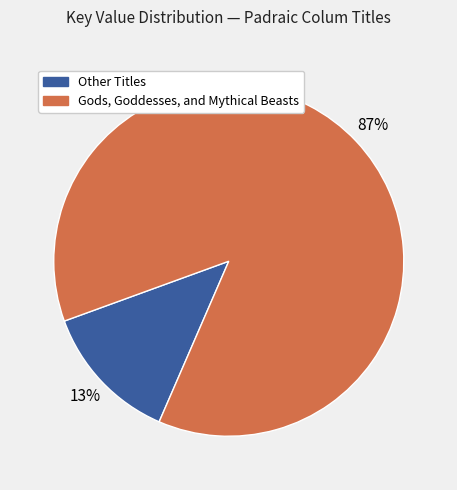

Rank the categories by value from highest to lowest.

Gods, Goddesses, and Mythical Beasts, Other Titles